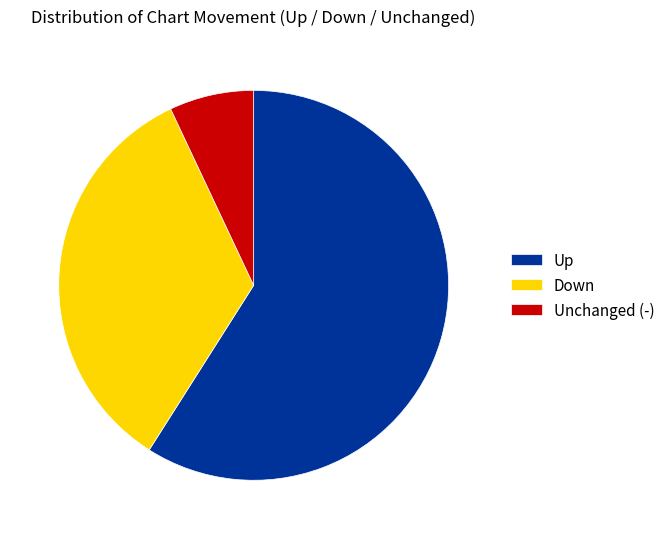

What is the smallest slice in the pie chart?

Unchanged (-)